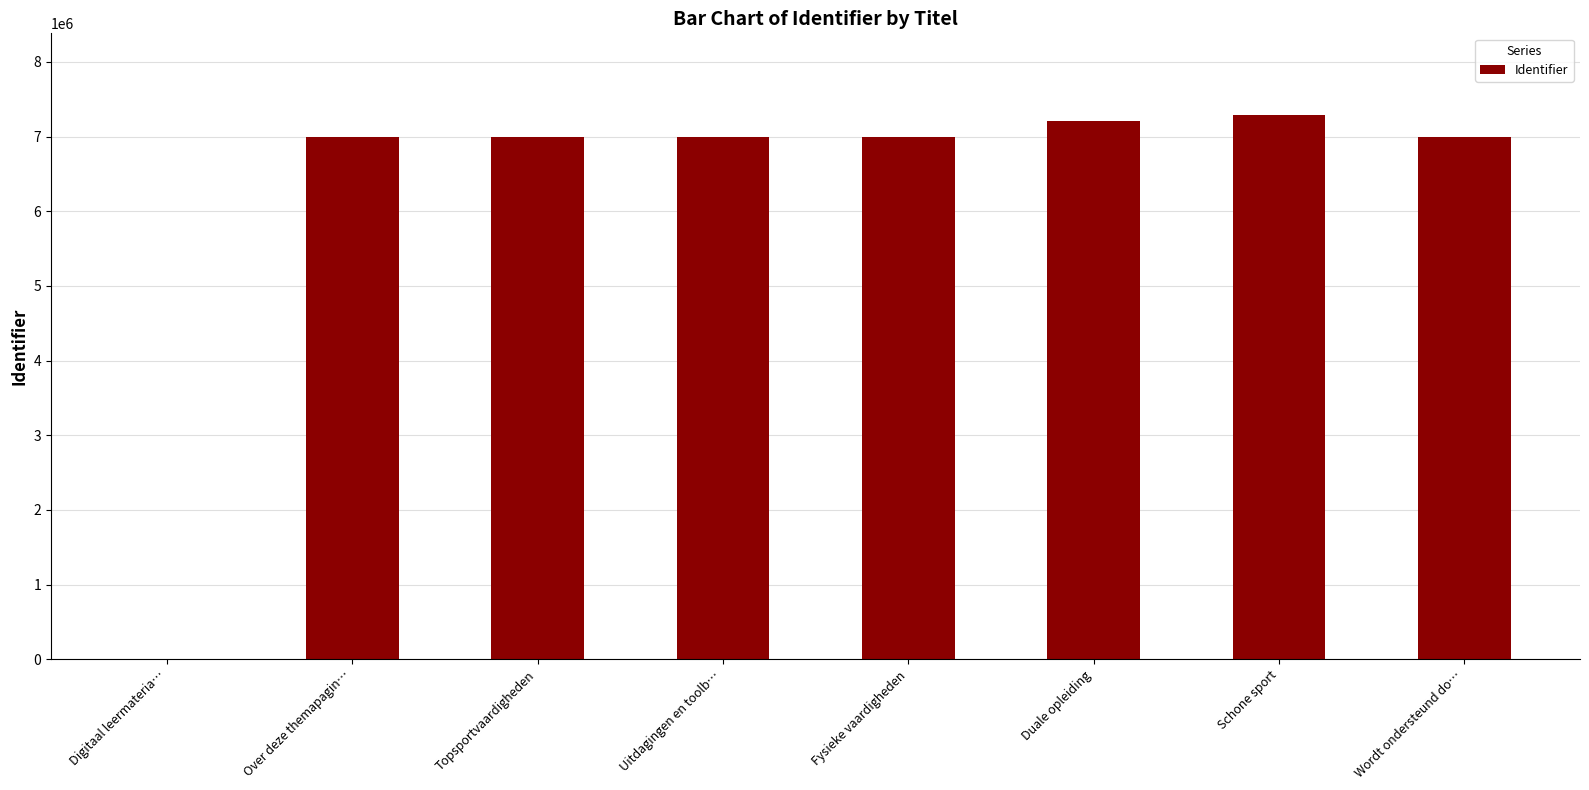

Is it true that the value at Over deze themapagin… is 6991696?

True